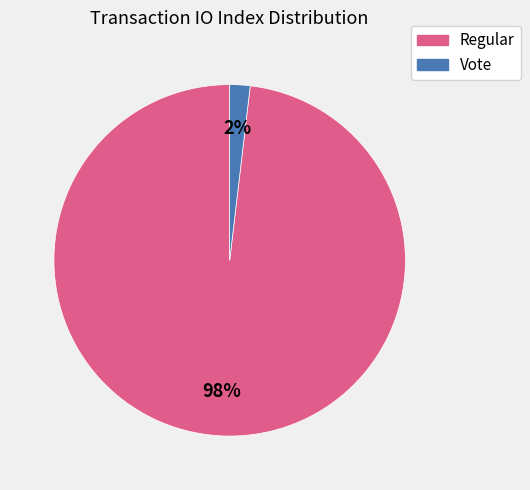

Does any single category account for the majority?

Yes